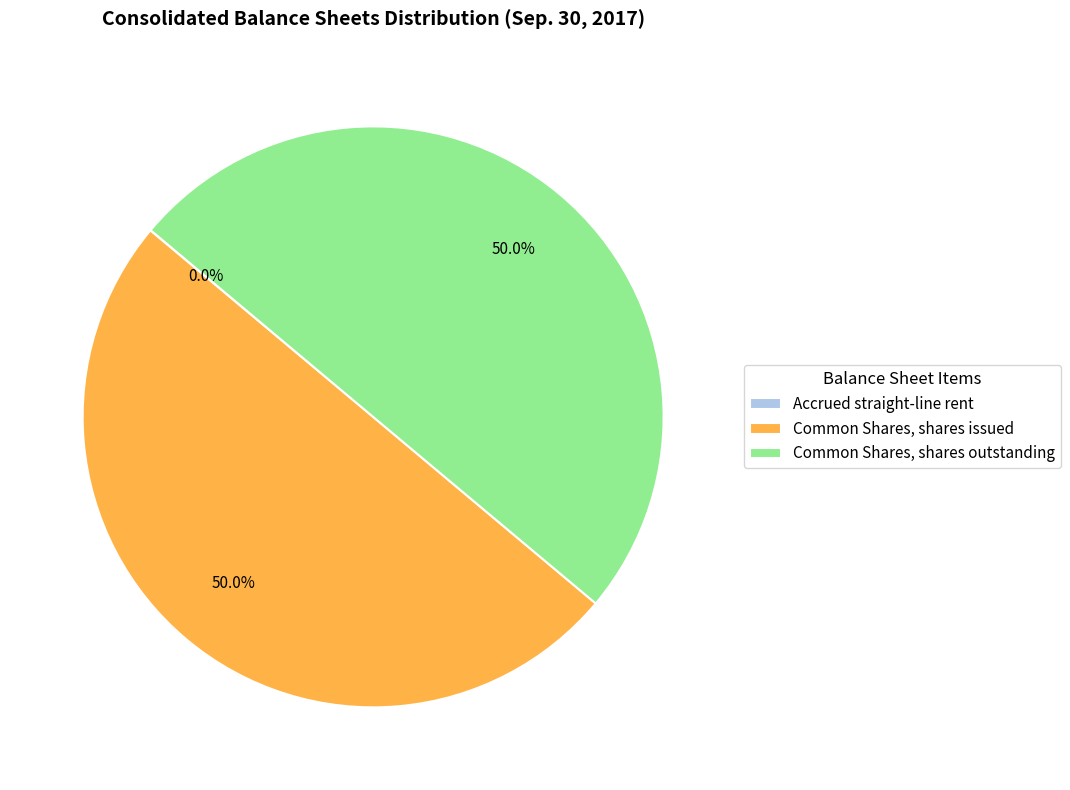

What percentage is NOT represented by Common Shares, shares issued?

50.0%